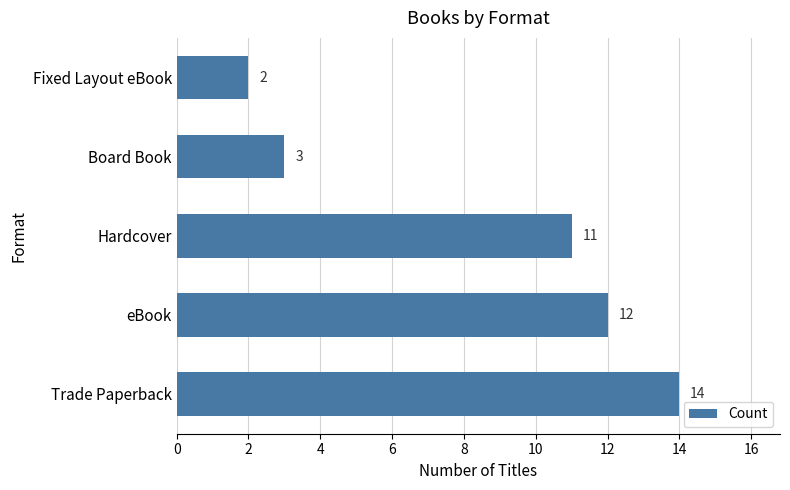

List the labels in order of value, smallest first.

Fixed Layout eBook, Board Book, Hardcover, eBook, Trade Paperback